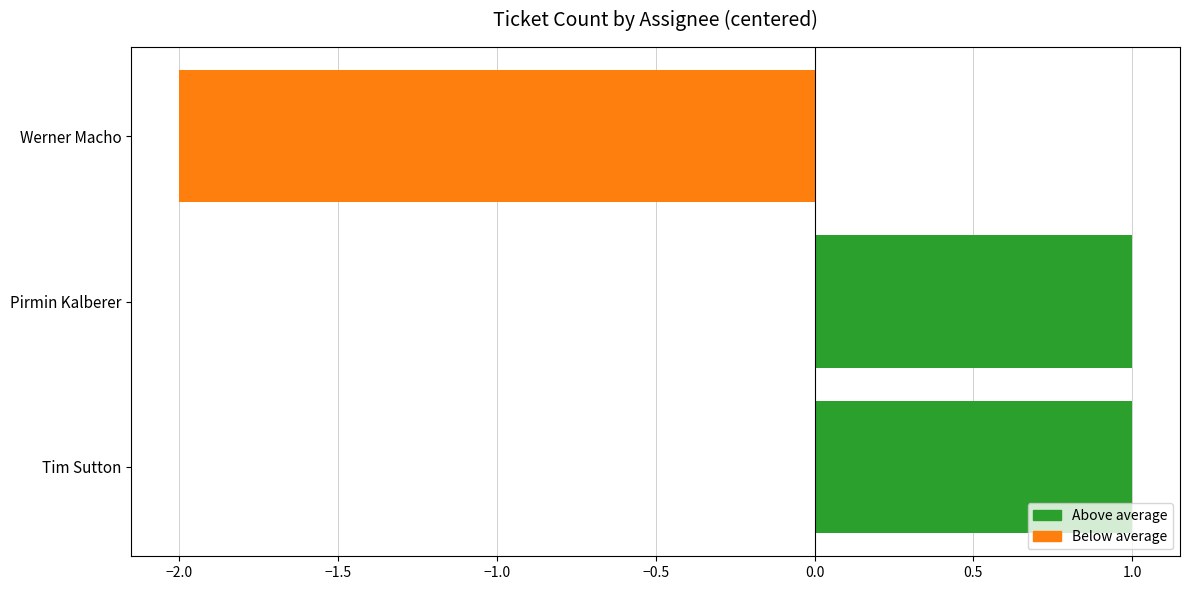

Which category has the lowest value across all series?

Werner Macho